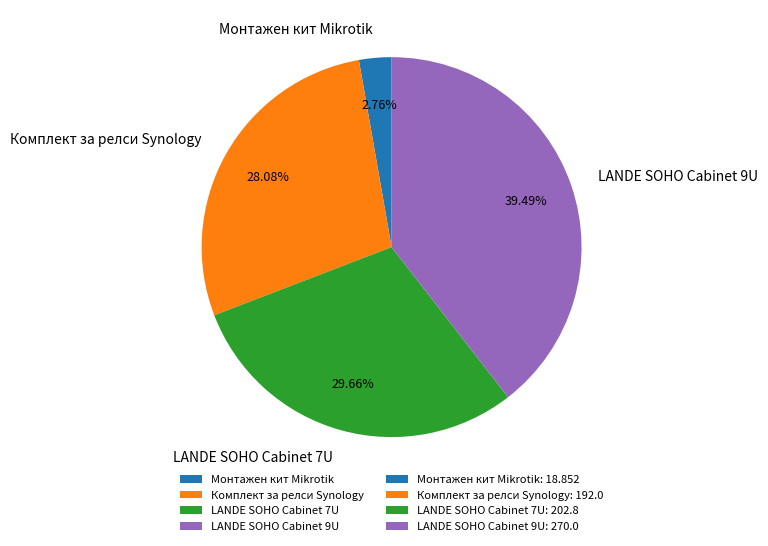

What is the smallest slice in the pie chart?

Монтажен кит Mikrotik